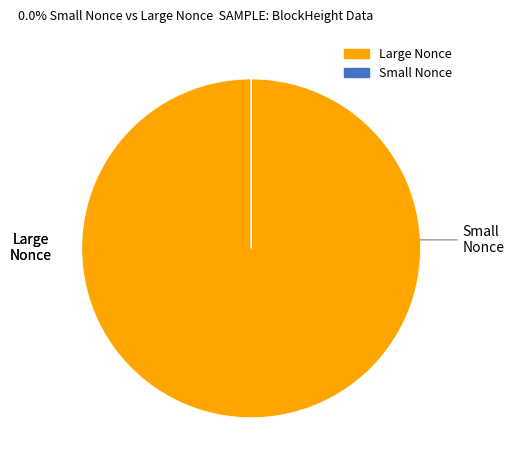

Does any single category account for the majority?

Yes